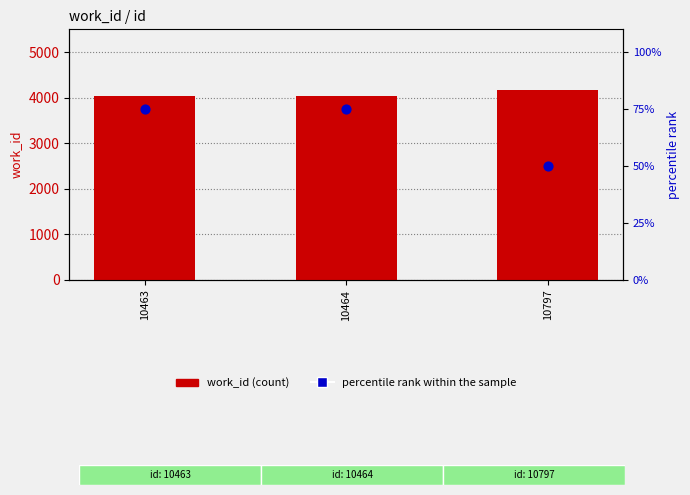

Which series contains the highest Y value?

work_id